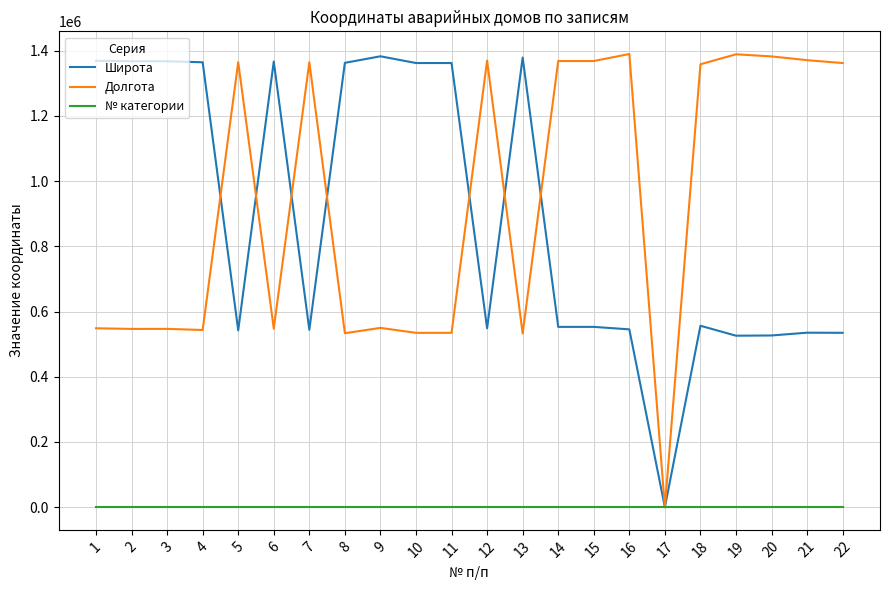

Rank the series at 16 from lowest to highest value.

№ категории, Широта, Долгота